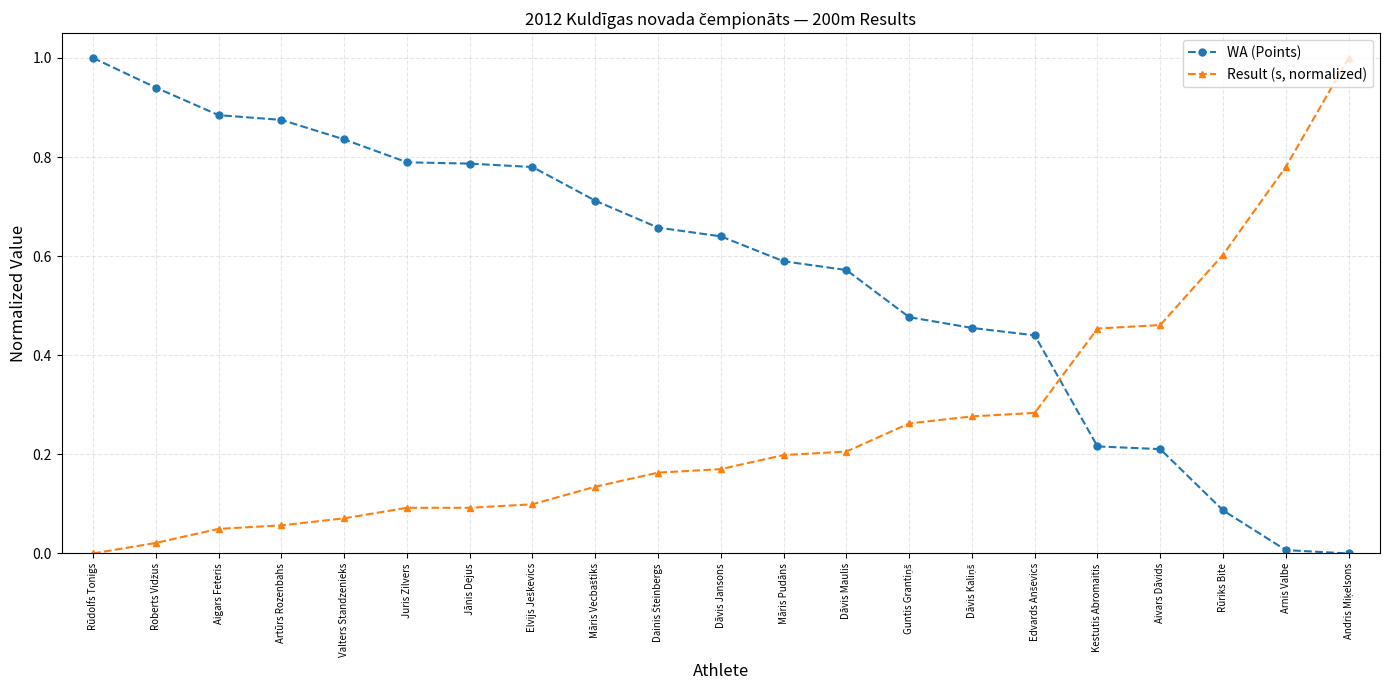

Is it true that WA (Points) equals 1.0 at Dāvis Maulis?

False